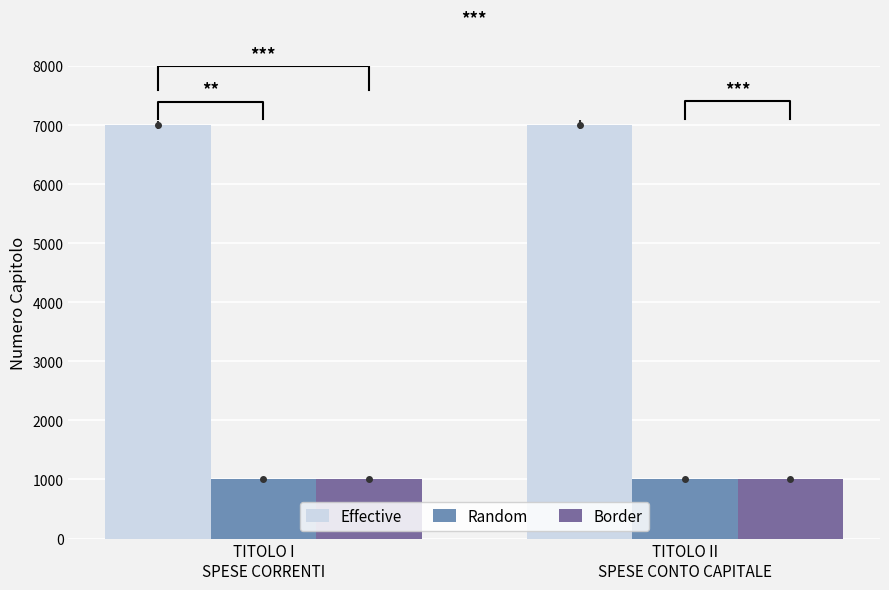

Are the bars grouped side by side (vs. stacked)?

Yes